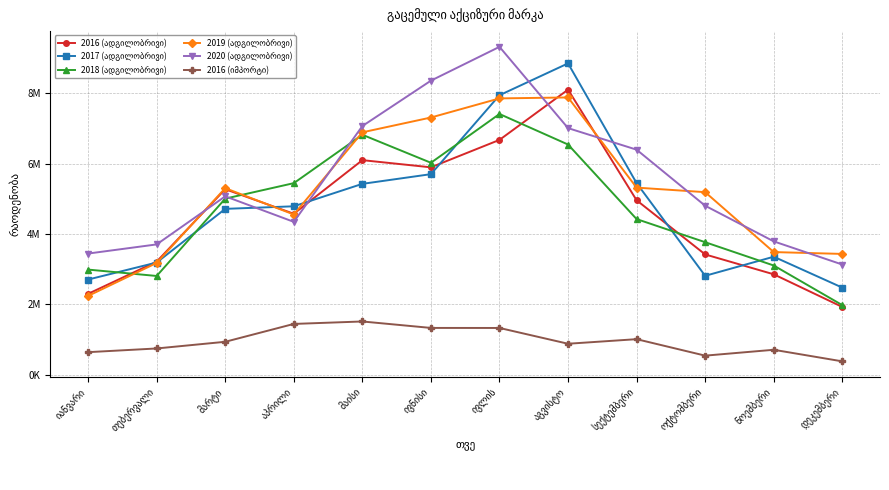

What is the difference between the 2019 (ადგილობრივი) values at აგვისტო and ივლის?

27341